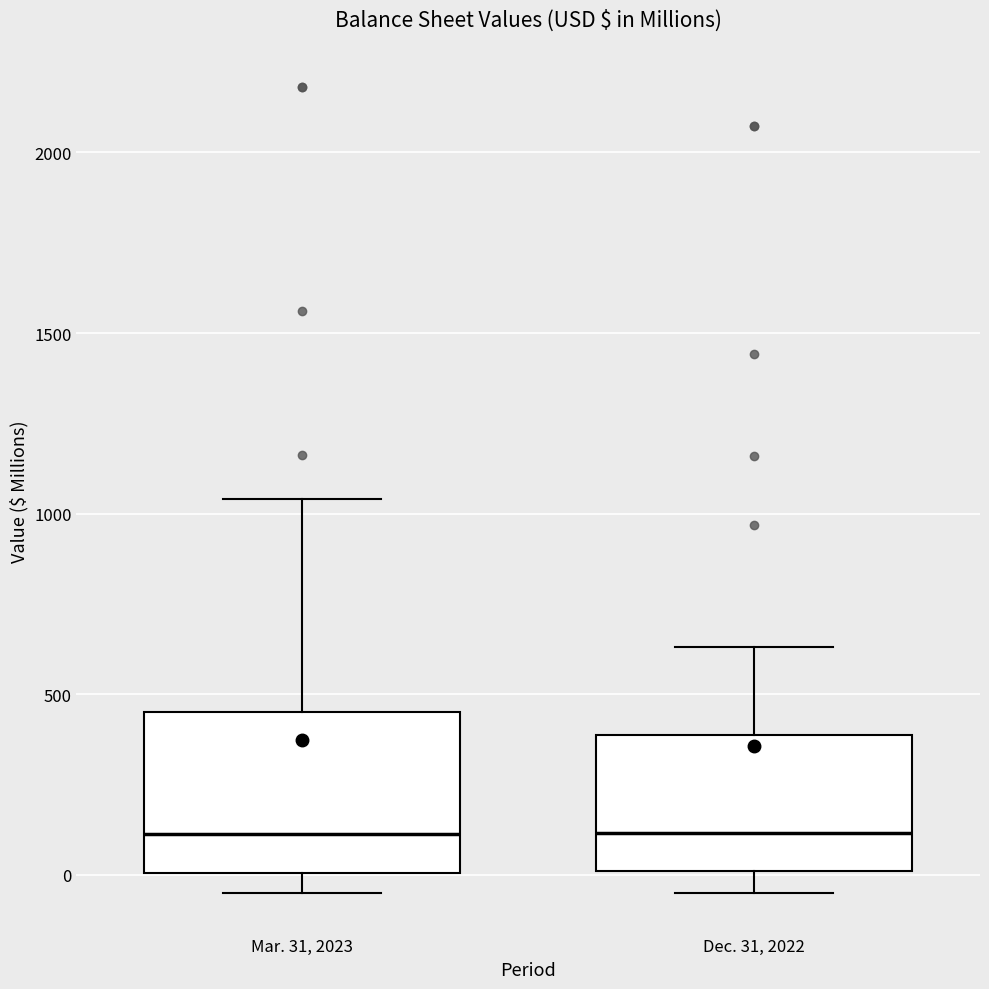

Comparing the boxes themselves (not the whiskers), which one is the tallest?

Mar. 31, 2023